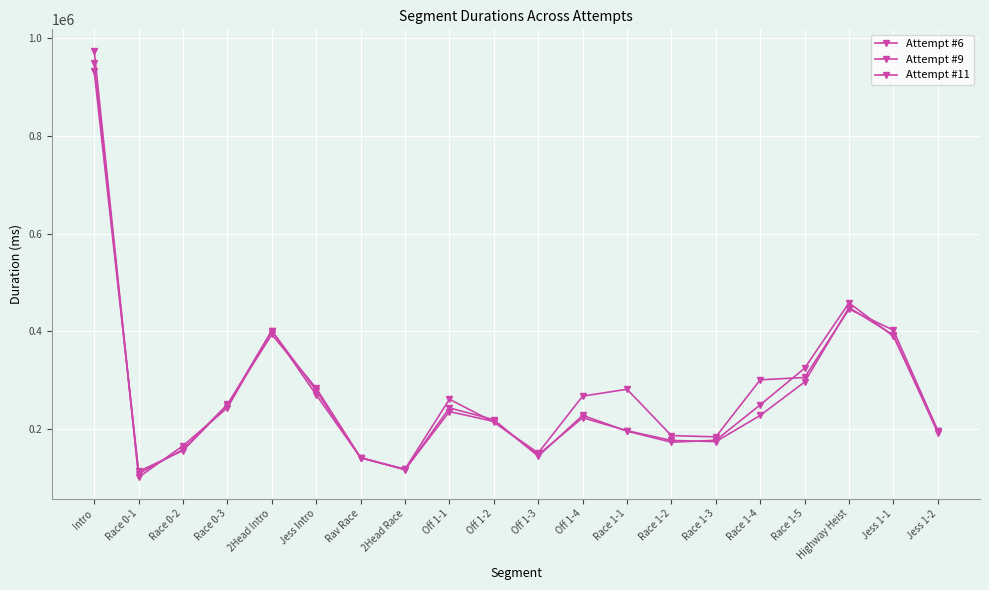

Rank the series at Race 1-2 from highest to lowest value.

Attempt #6, Attempt #11, Attempt #9